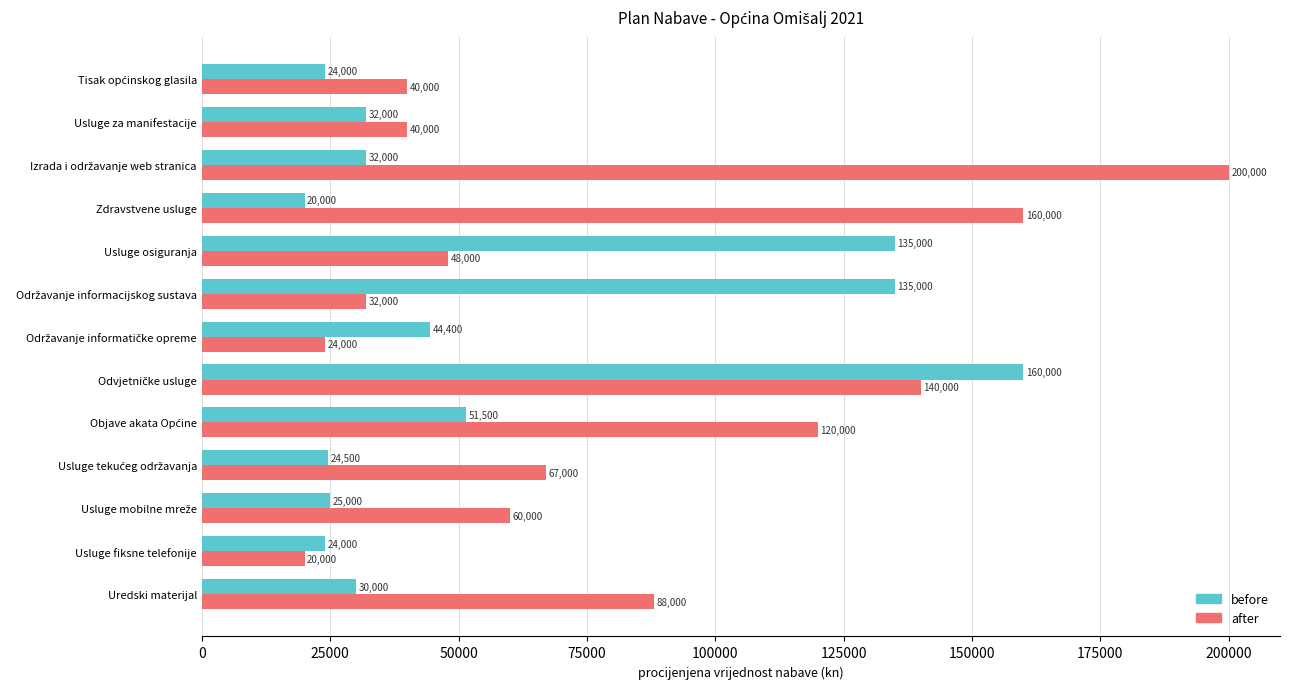

Which series has the largest total across all categories?

after